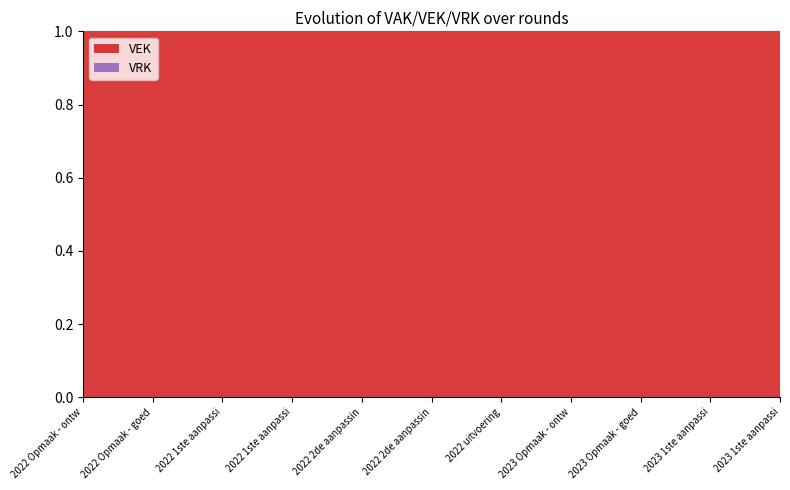

Reading left to right, what are all the values shown in this chart?

VEK: 4992	4992	5248	5248	5248	5248	5248	5542	5542	5443	5443
VRK: 0	0	0	0	0	0	0	0	0	0	0